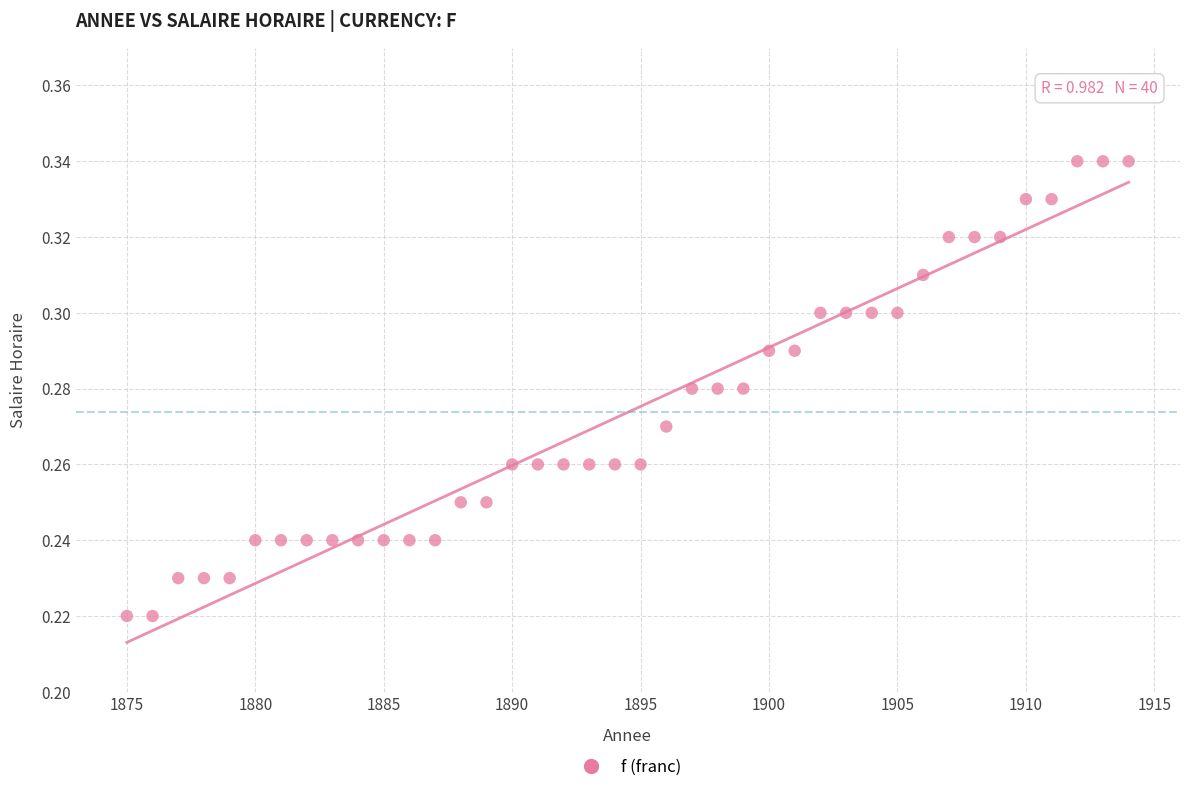

What is the range of X values (max minus min)?

39.0